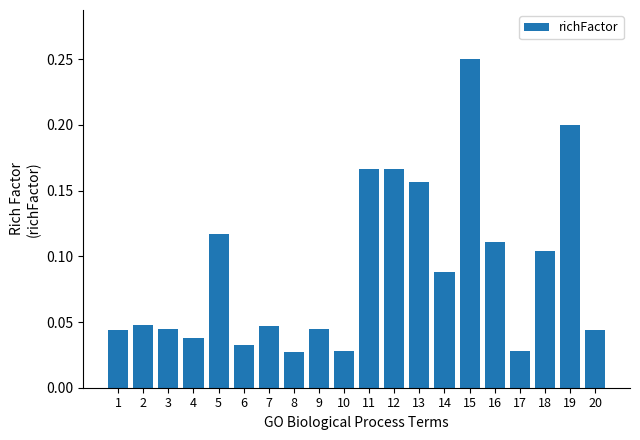

What is the sum of all values?

1.8